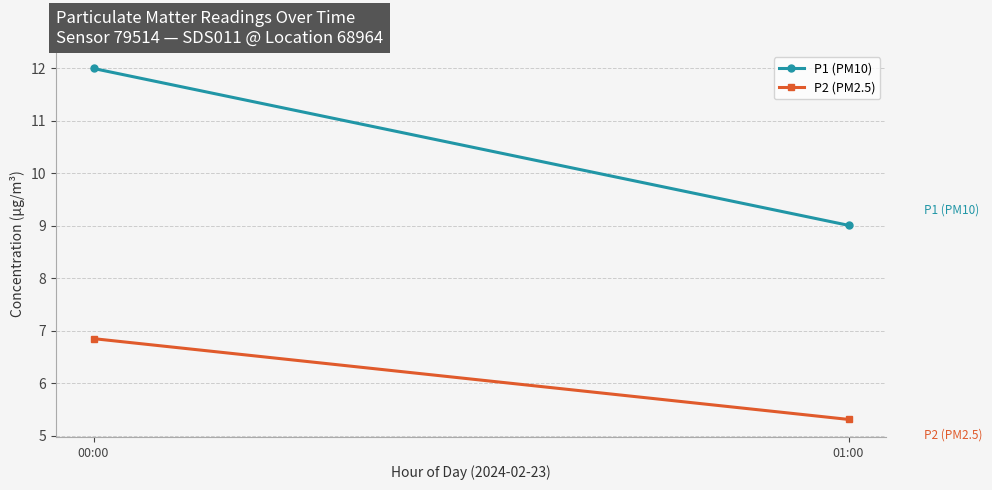

What is the label of the 2nd point from the right?

00:00